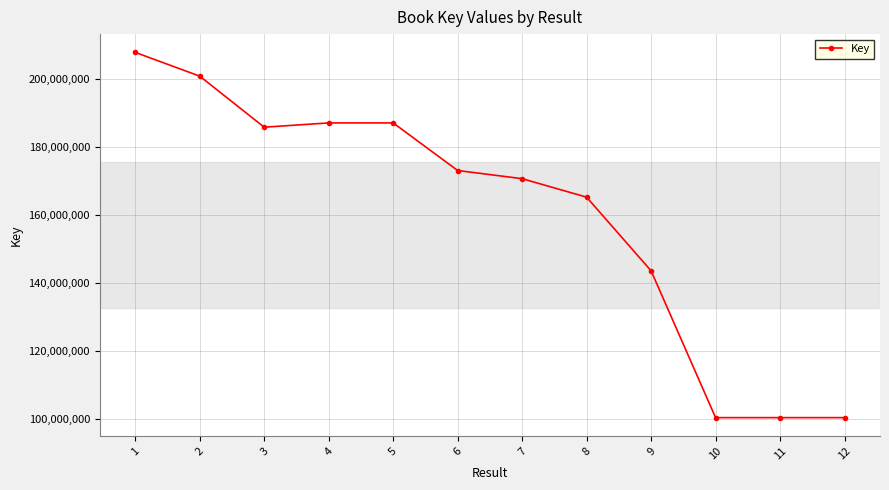

What is the greatest value displayed?

207766532